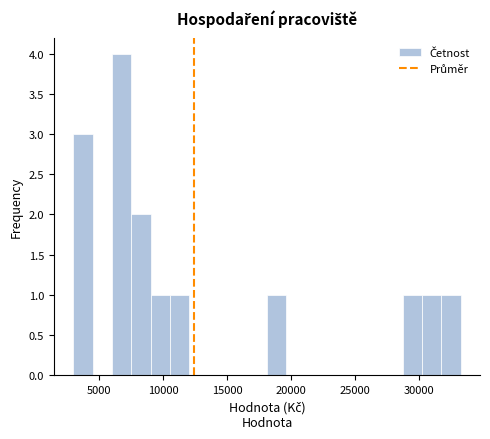

Around what value on the x-axis is the tallest bar? Give the approximate position of its centre, as read against the axis.

6500